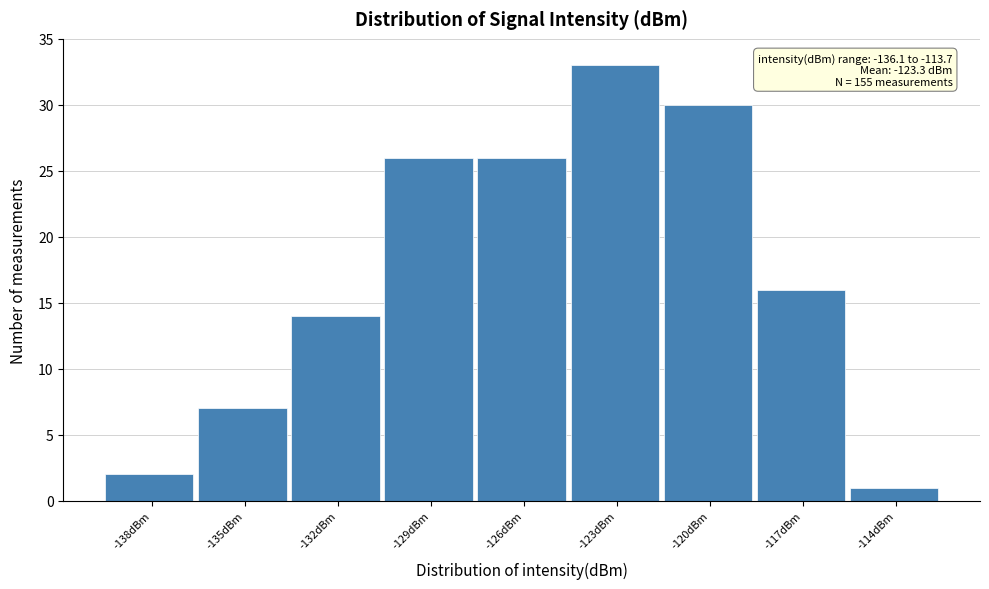

Reading left to right, what are all the values shown in this chart?

-138dBm=2	-135dBm=7	-132dBm=14	-129dBm=26	-126dBm=26	-123dBm=33	-120dBm=30	-117dBm=16	-114dBm=1